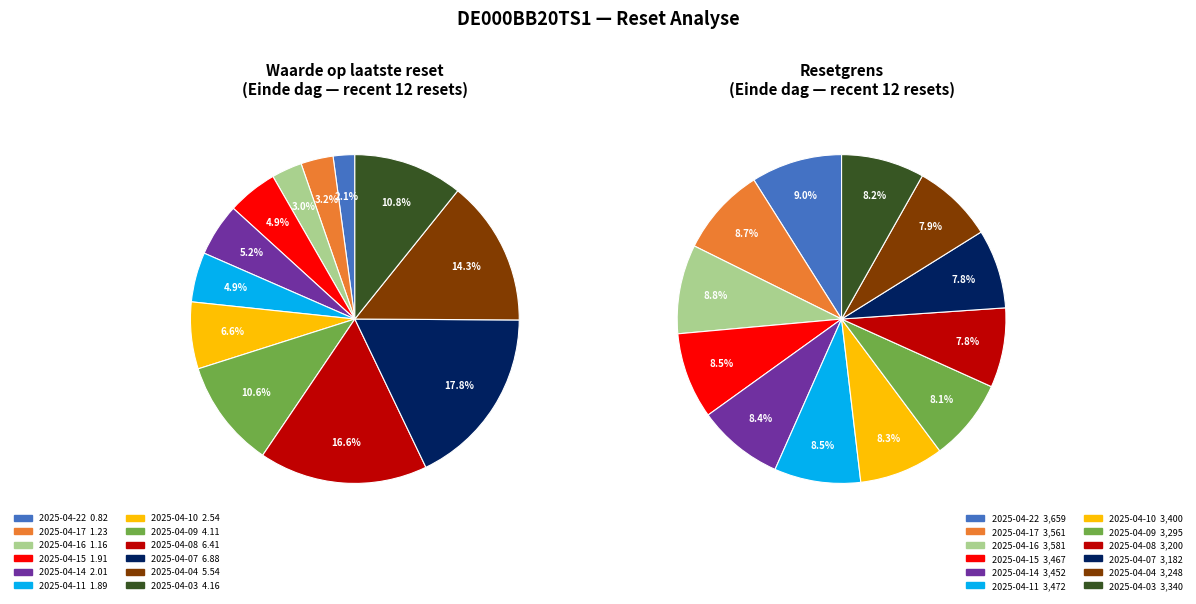

Do 6.41 and 4.11 together represent more than half of the pie?

No